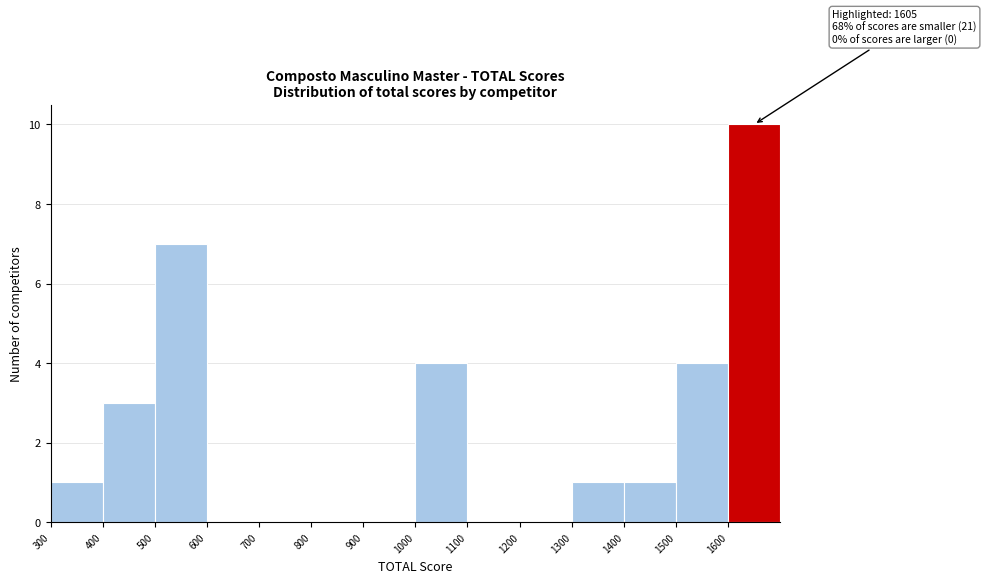

Over which range of the x-axis is the bar tallest?

1600 to 1700